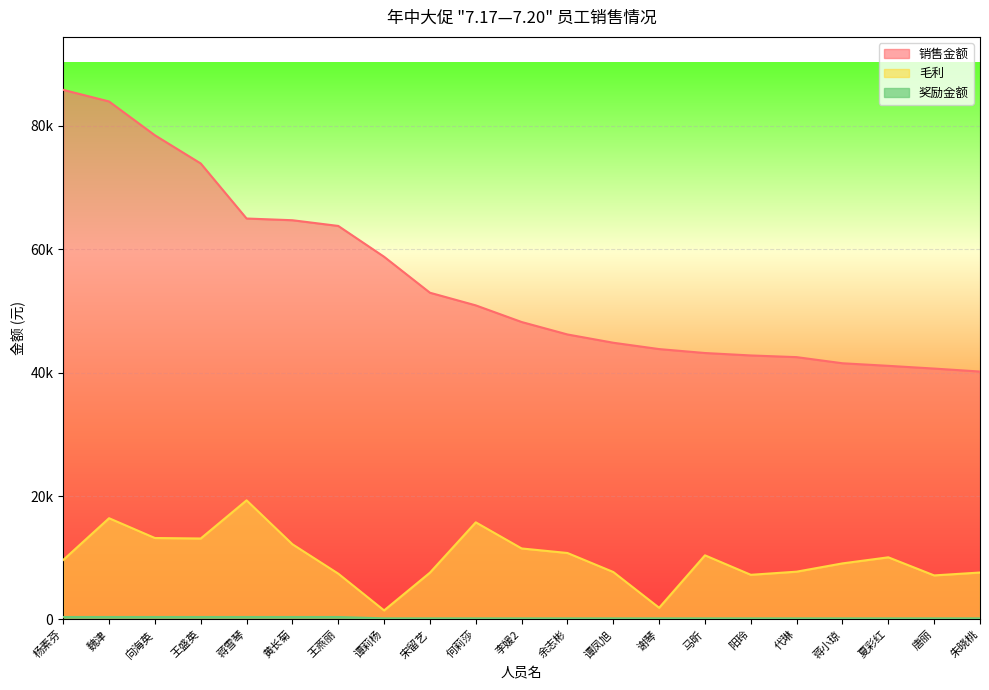

What is the spread (max minus min) of values at 黄长菊?

64323.8